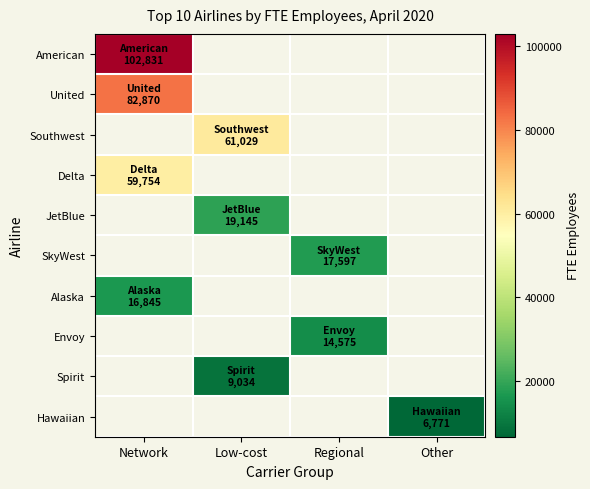

How many series are shown in this chart?

10